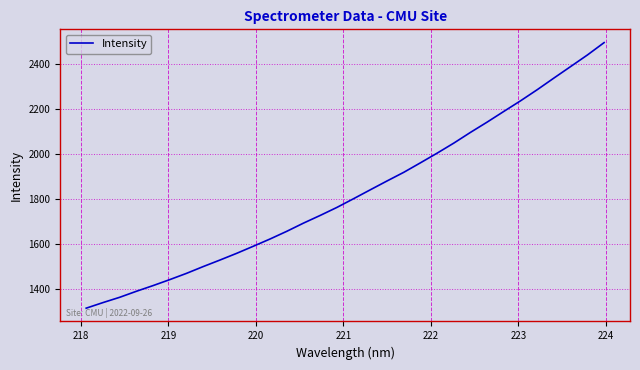

What is the sum of all values?

58447.5